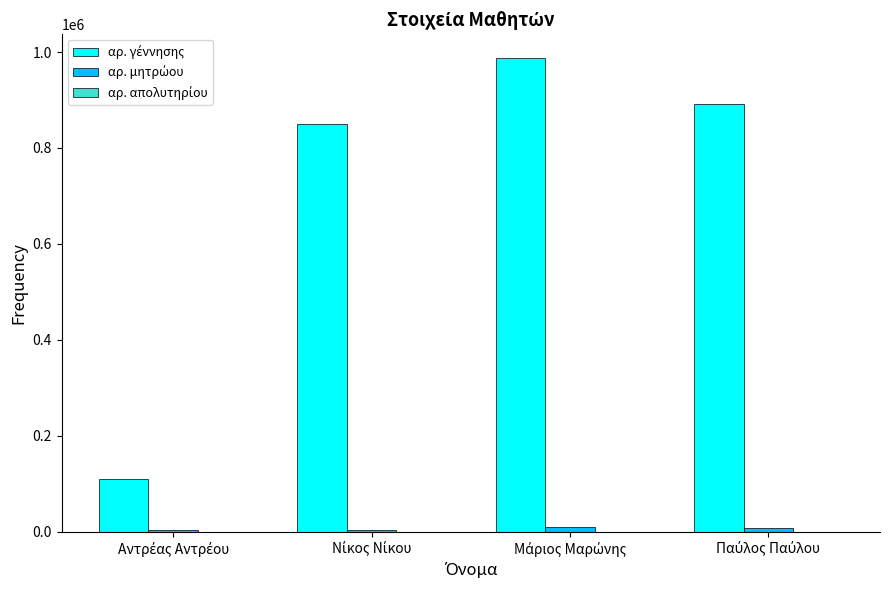

Reading left to right, extract all data points from this chart.

αρ. γέννησης: Αντρέας Αντρέου=111222	Νίκος Νίκου=850982	Μάριος Μαρώνης=987654	Παύλος Παύλου=890987
αρ. μητρώου: Αντρέας Αντρέου=4567	Νίκος Νίκου=4563	Μάριος Μαρώνης=9871	Παύλος Παύλου=9087
αρ. απολυτηρίου: Αντρέας Αντρέου=48	Νίκος Νίκου=23	Μάριος Μαρώνης=123	Παύλος Παύλου=89